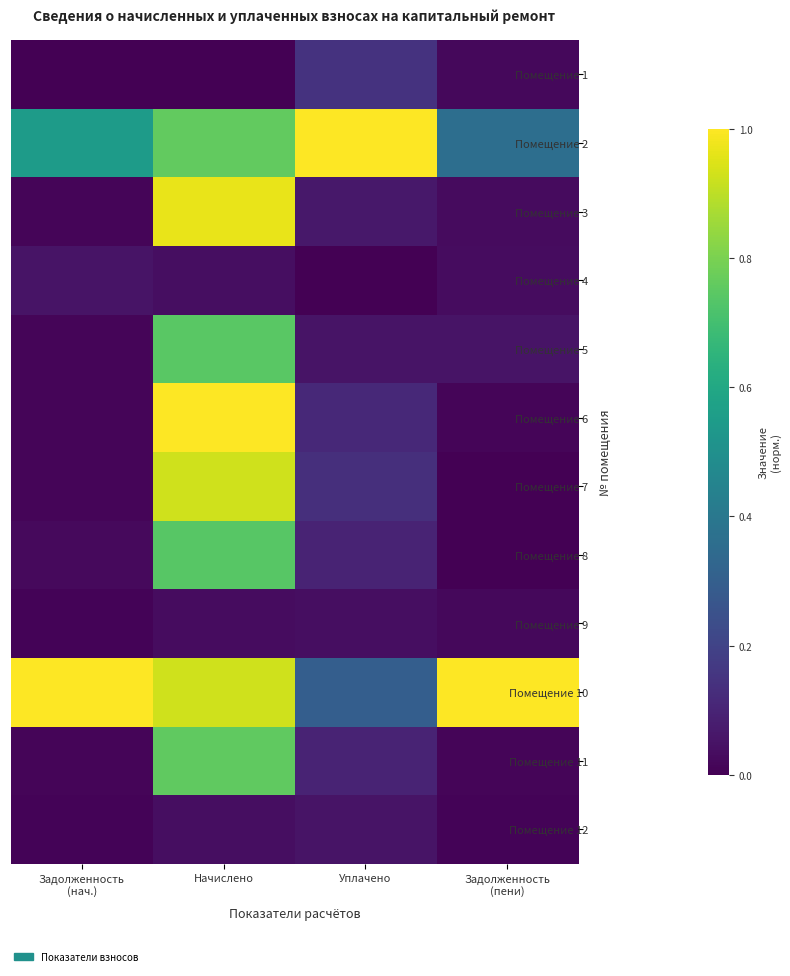

Rank the series by their maximum value, from lowest to highest.

Помещение 9, Помещение 4, Помещение 12, Помещение 1, Помещение 8, Помещение 5, Помещение 11, Помещение 7, Помещение 3, Помещение 2, Помещение 6, Помещение 10